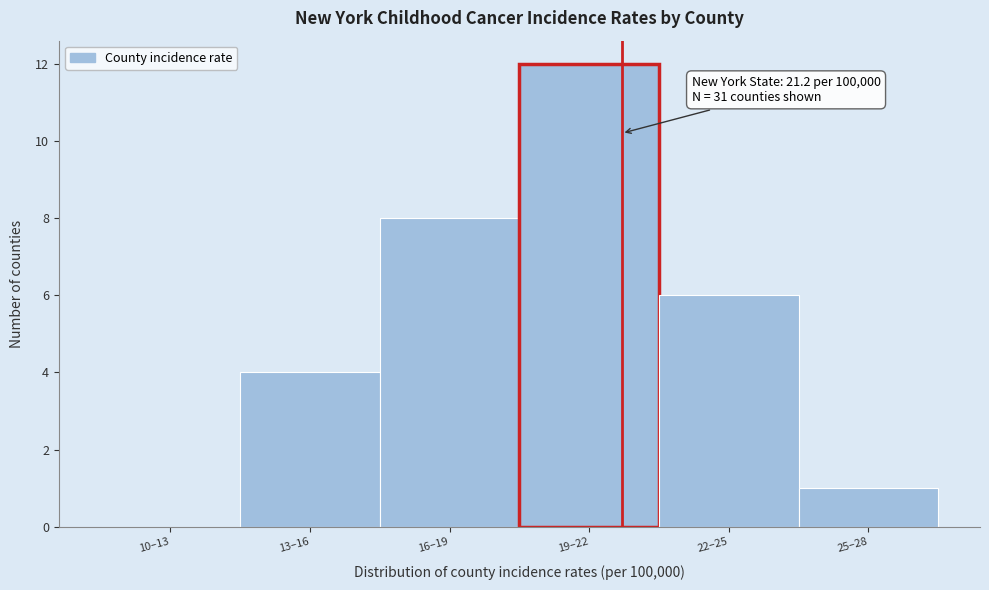

Reading left to right, extract all data points from this chart.

10–13=0	13–16=4	16–19=8	19–22=12	22–25=6	25–28=1